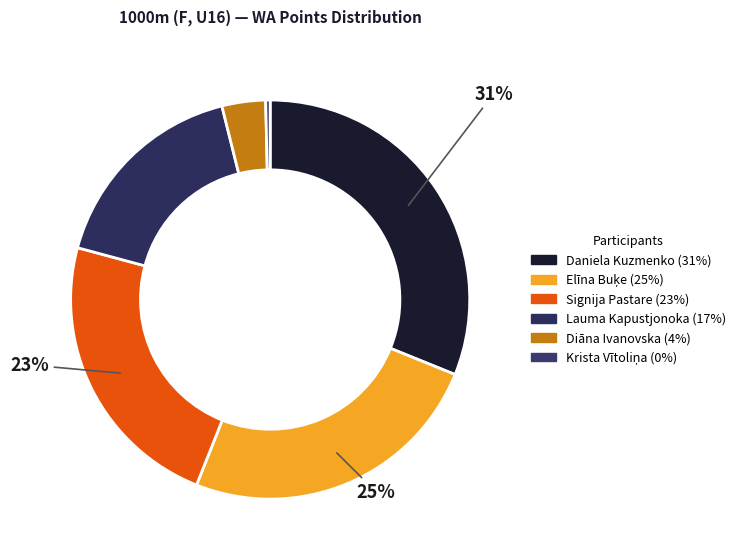

How many slices are in this pie chart?

6